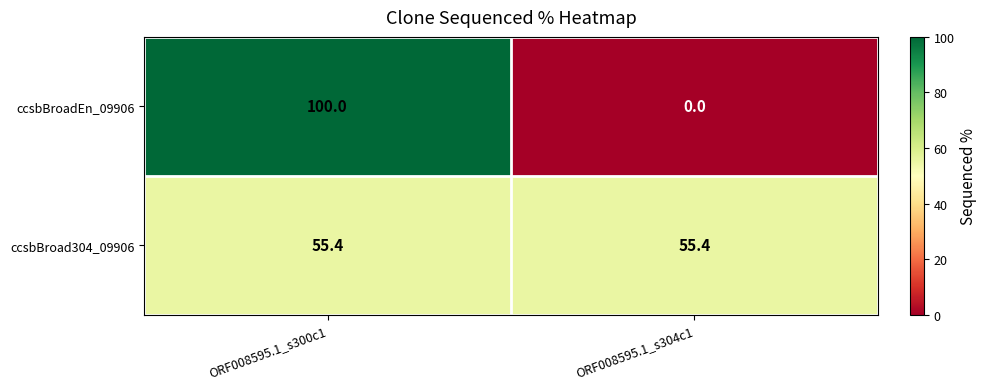

Rank the series by their maximum value, from highest to lowest.

ccsbBroadEn_09906, ccsbBroad304_09906